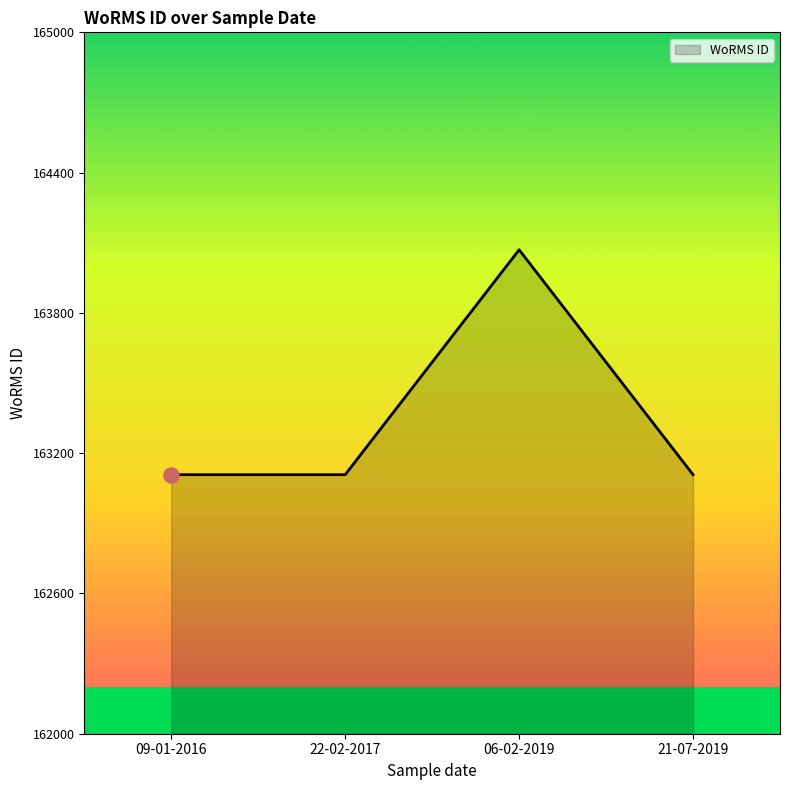

Approximately how many times larger is the value at 21-07-2019 compared to 22-02-2017?

1.0